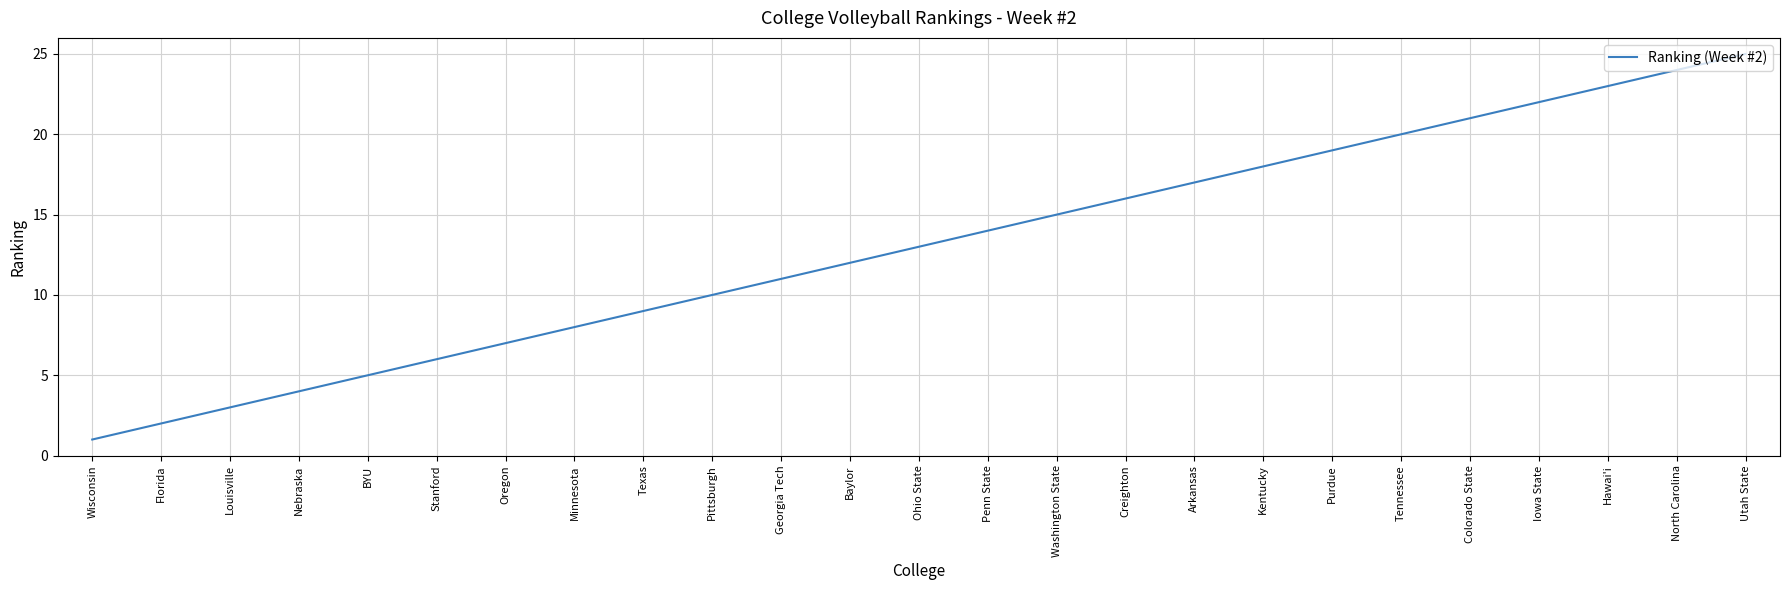

Rank the categories by value from highest to lowest.

Utah State, North Carolina, Hawai'i, Iowa State, Colorado State, Tennessee, Purdue, Kentucky, Arkansas, Creighton, Washington State, Penn State, Ohio State, Baylor, Georgia Tech, Pittsburgh, Texas, Minnesota, Oregon, Stanford, BYU, Nebraska, Louisville, Florida, Wisconsin